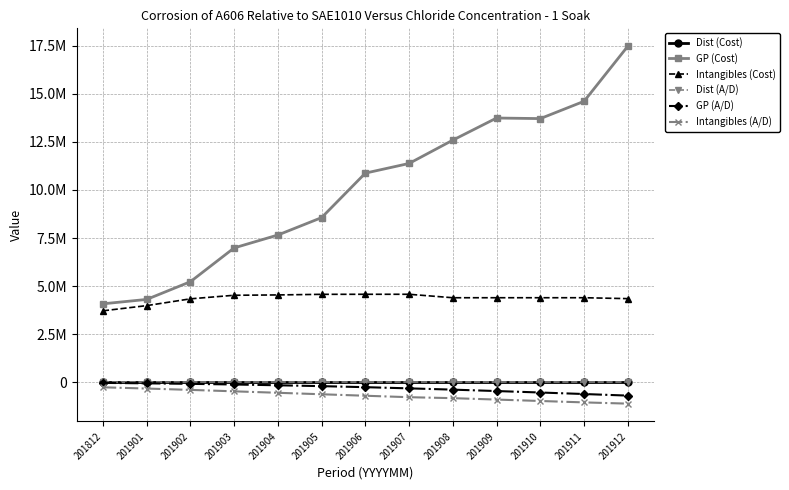

Is this an area chart (filled region under the line)?

No